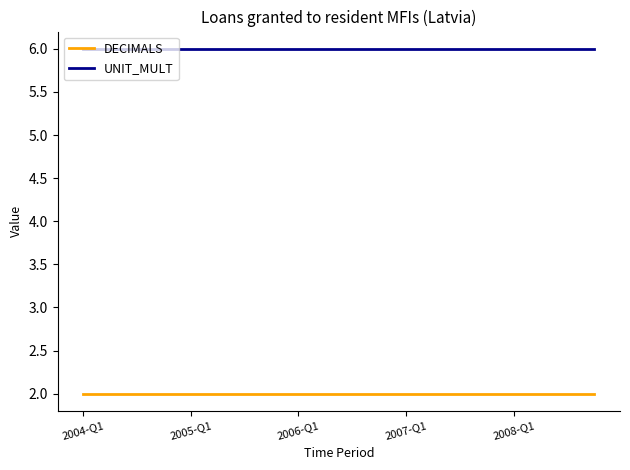

True or false: DECIMALS and UNIT_MULT cross at least once.

False